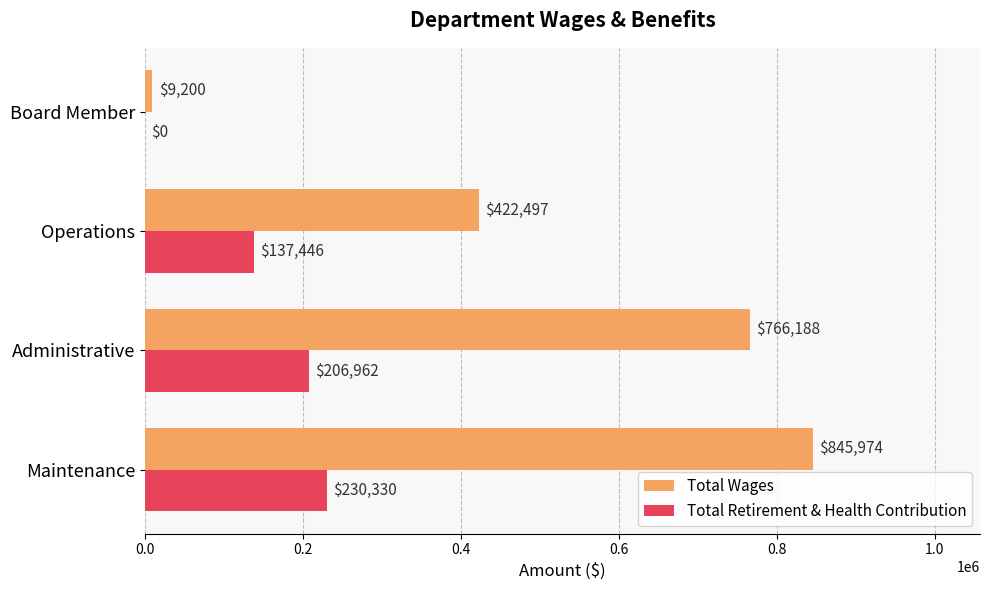

Is the value of Total Wages at Board Member greater than the value of Total Retirement & Health Contribution at Operations?

No